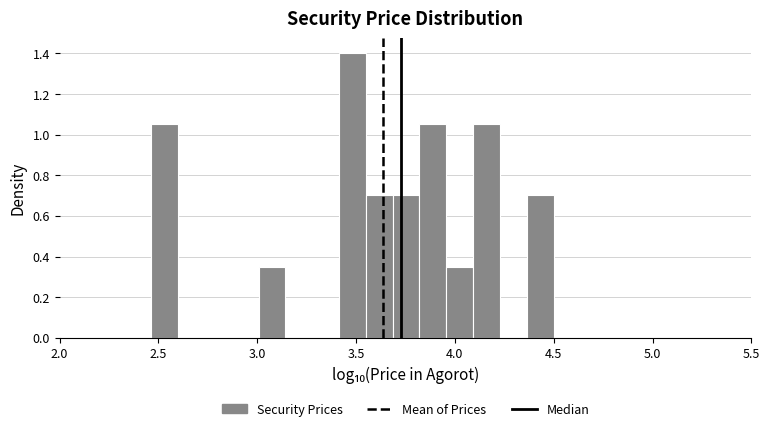

Around what value on the x-axis is the tallest bar? Give the approximate position of its centre, as read against the axis.

3.50